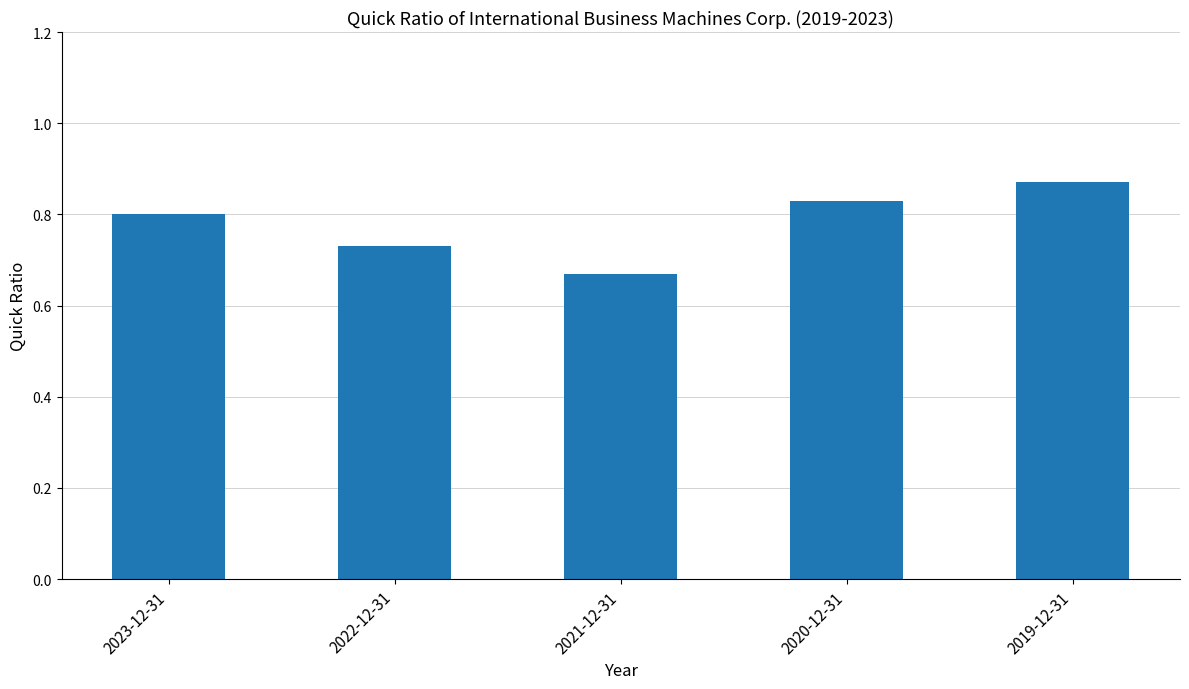

What is the change in value from 2022-12-31 to 2019-12-31?

+0.1